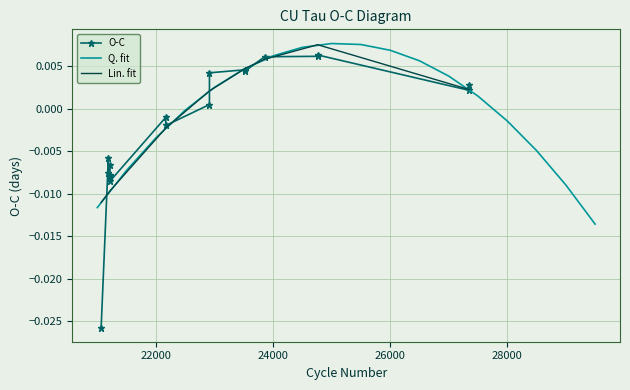

List the series in order of their peak value, highest first.

Q. fit, Lin. fit, O-C